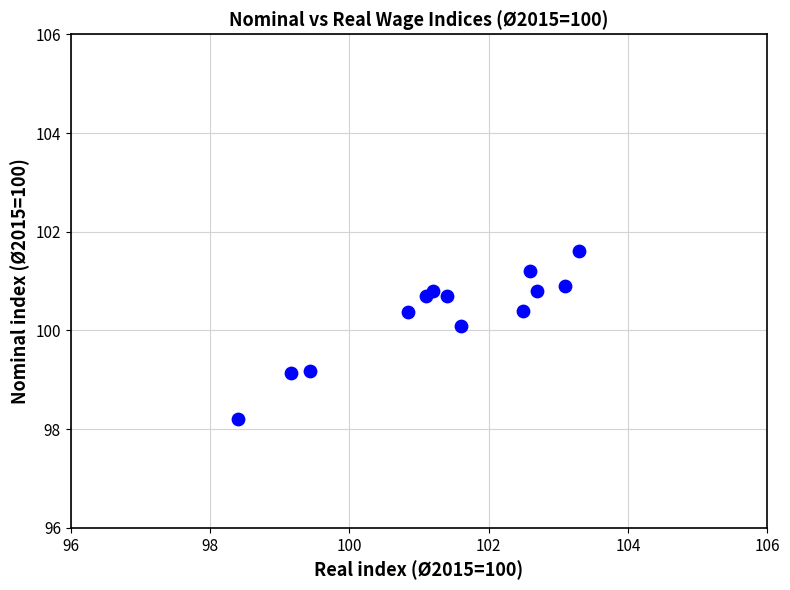

What is the range of X values (max minus min)?

4.9